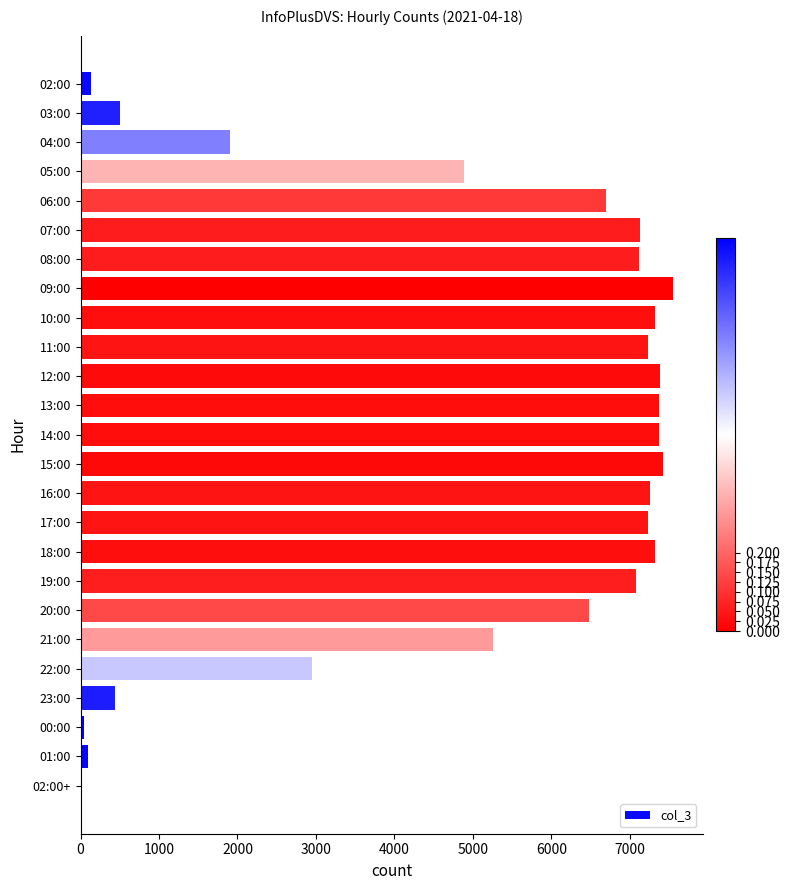

At which label is the value closest to 3776?

22:00